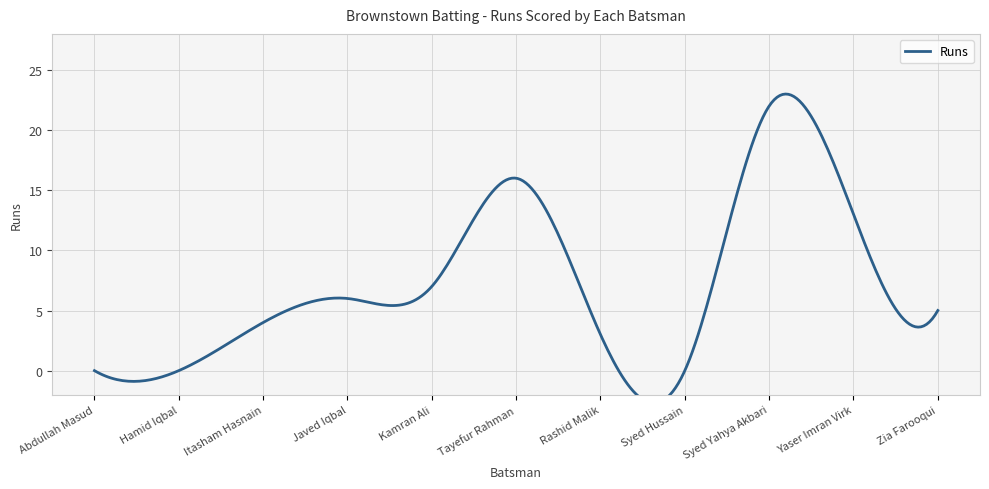

What is the greatest value displayed?

22